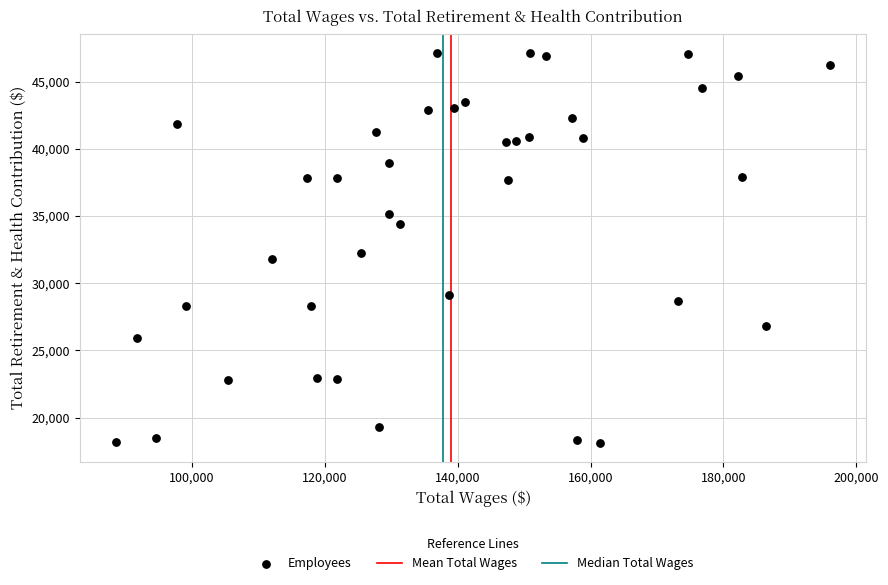

What Y value in the scatter plot is closest to 32632?

32259